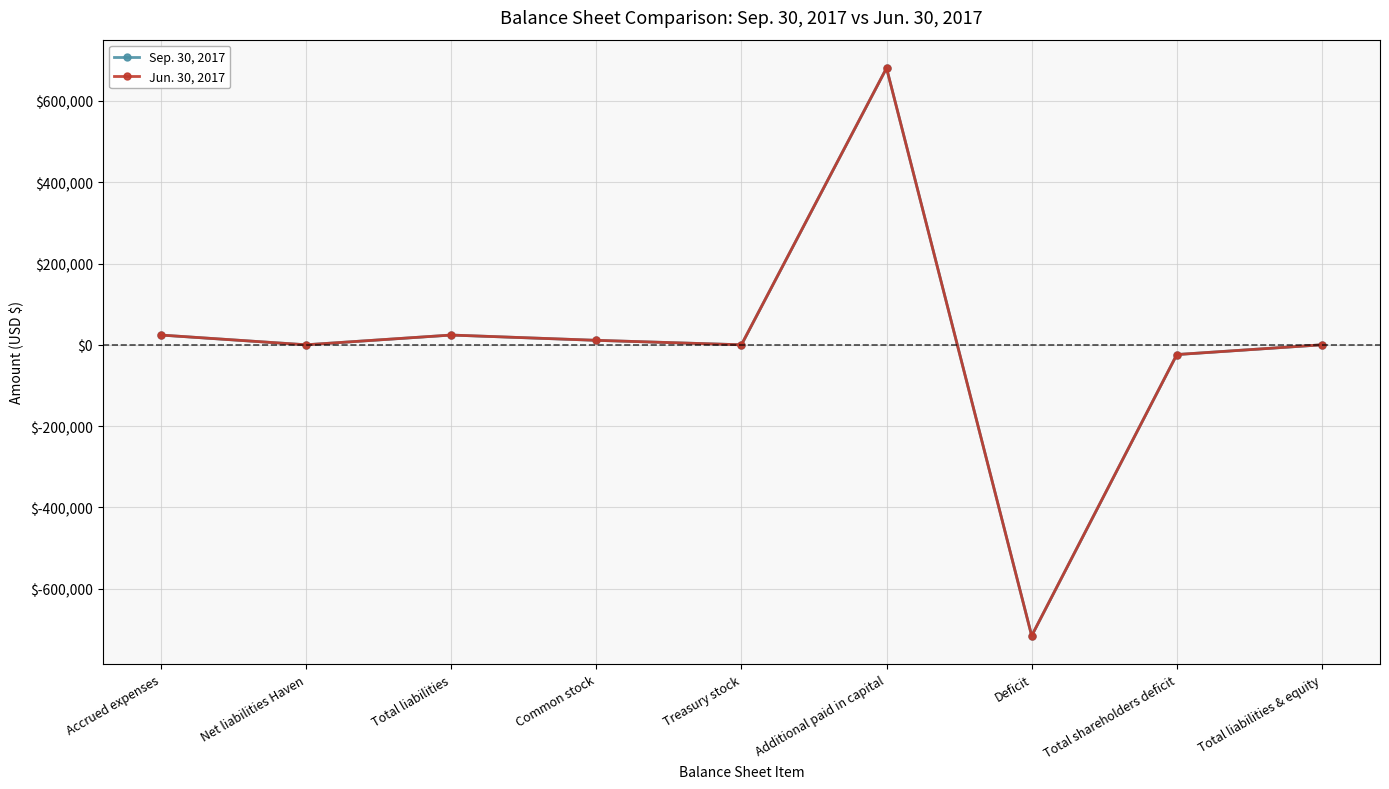

At which label does Sep. 30, 2017 first exceed 0?

Accrued expenses